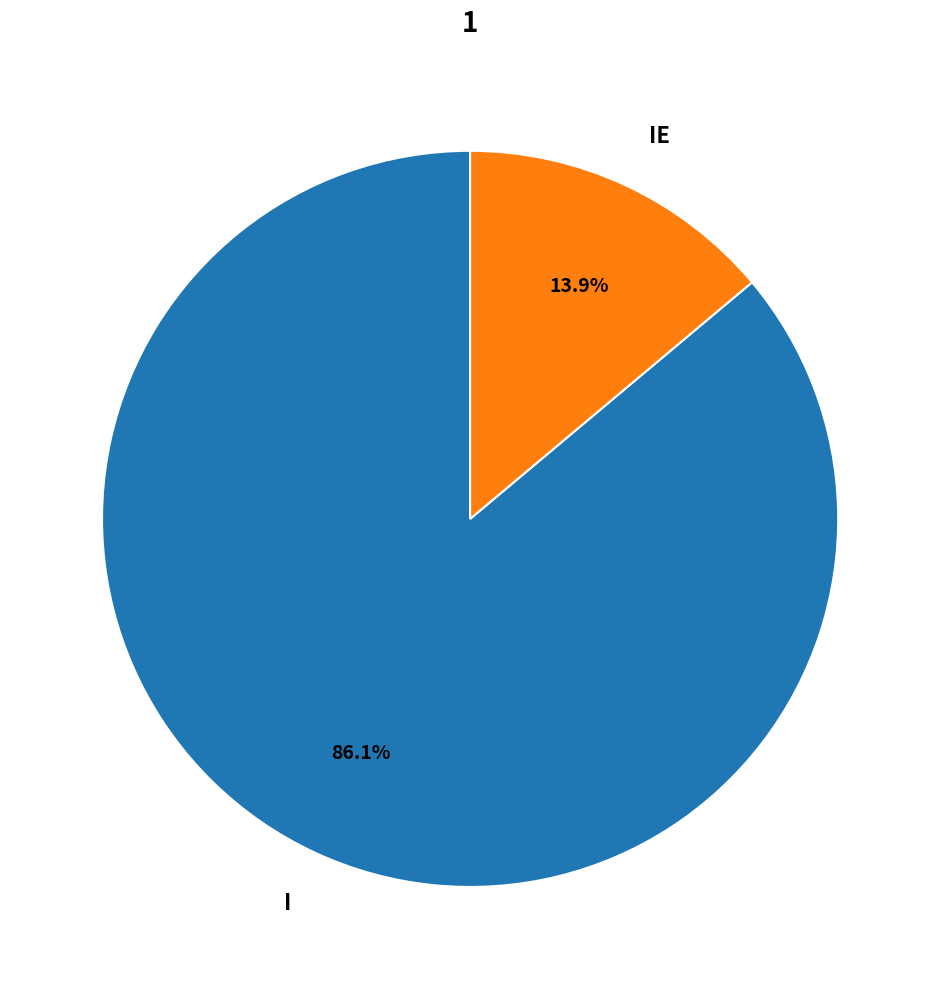

Which category accounts for the majority?

I